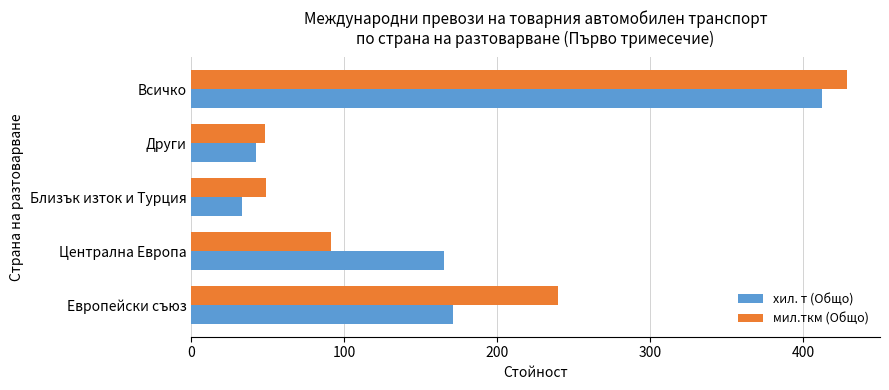

Between Централна Европа and Близък изток и Турция, which series saw the biggest shift?

хил. т (Общо)